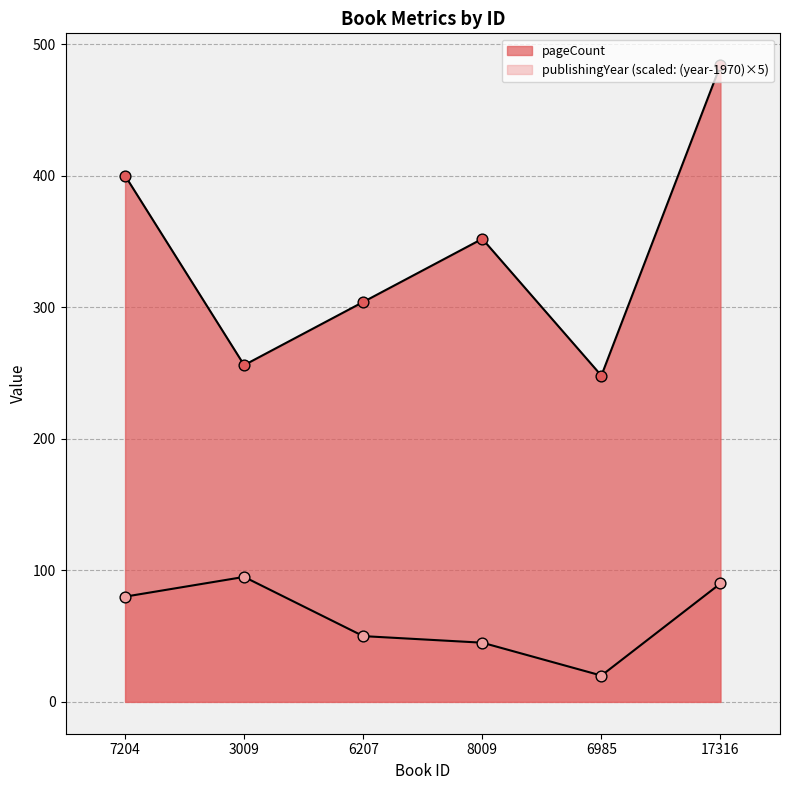

Which series contains the highest Y value?

pageCount